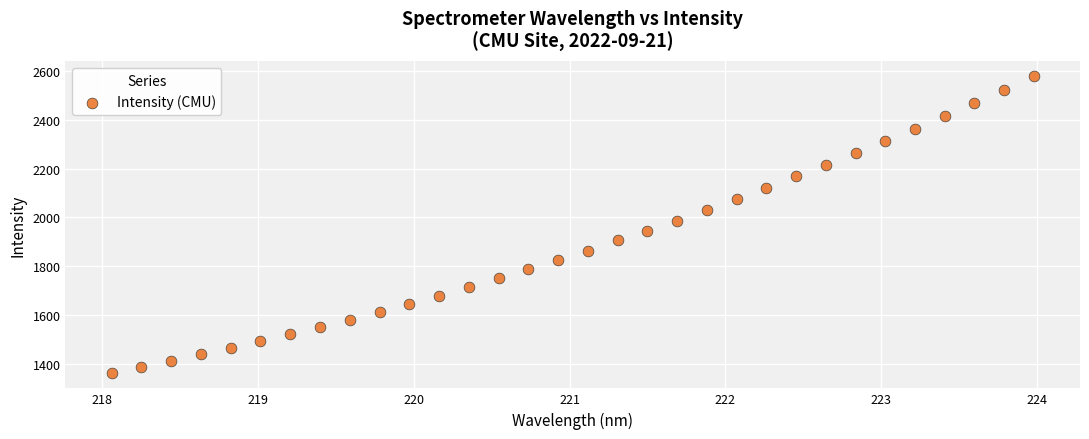

What is the range of X values (max minus min)?

5.9